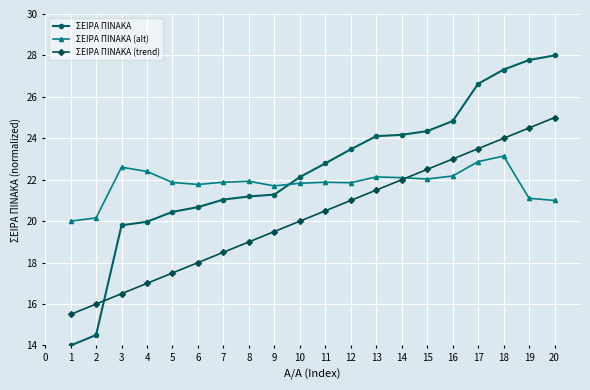

True or false: ΣΕΙΡΑ ΠΙΝΑΚΑ (trend) has more than 0 interior local peaks.

False